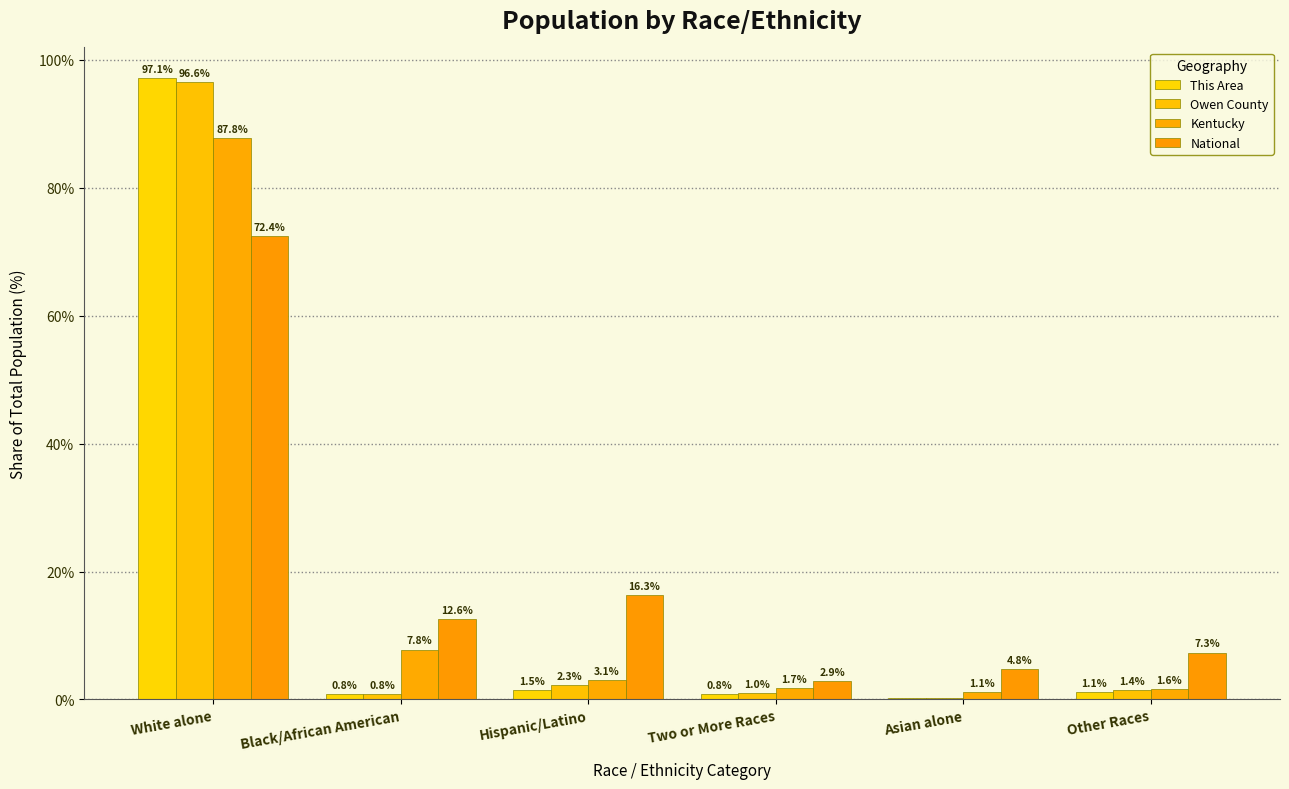

Reading right to left, list all the values displayed in this chart.

This Area: Other Races=1.1	Asian alone=0.2	Two or More Races=0.8	Hispanic/Latino=1.5	Black/African American=0.8	White alone=97.1
Owen County: Other Races=1.4	Asian alone=0.2	Two or More Races=1.0	Hispanic/Latino=2.3	Black/African American=0.8	White alone=96.6
Kentucky: Other Races=1.6	Asian alone=1.1	Two or More Races=1.7	Hispanic/Latino=3.1	Black/African American=7.8	White alone=87.8
National: Other Races=7.3	Asian alone=4.8	Two or More Races=2.9	Hispanic/Latino=16.3	Black/African American=12.6	White alone=72.4